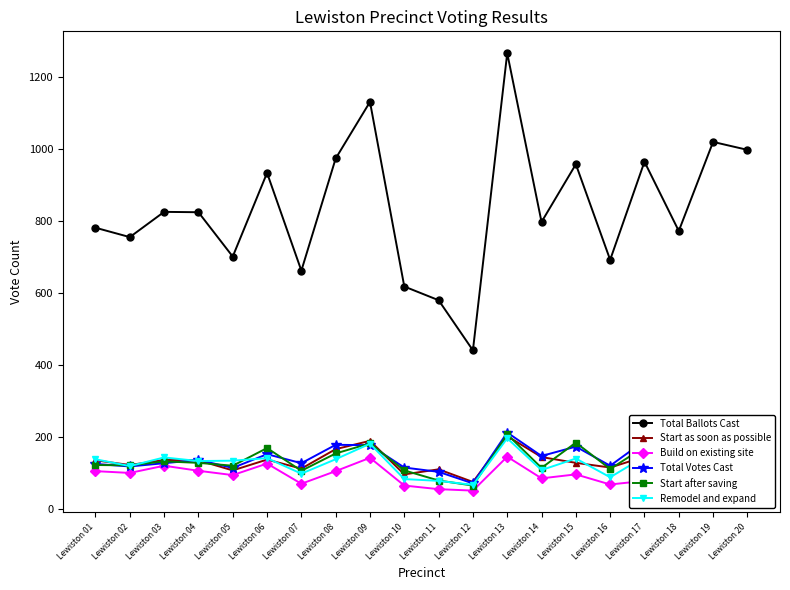

What is the maximum value for Total Votes Cast?

213